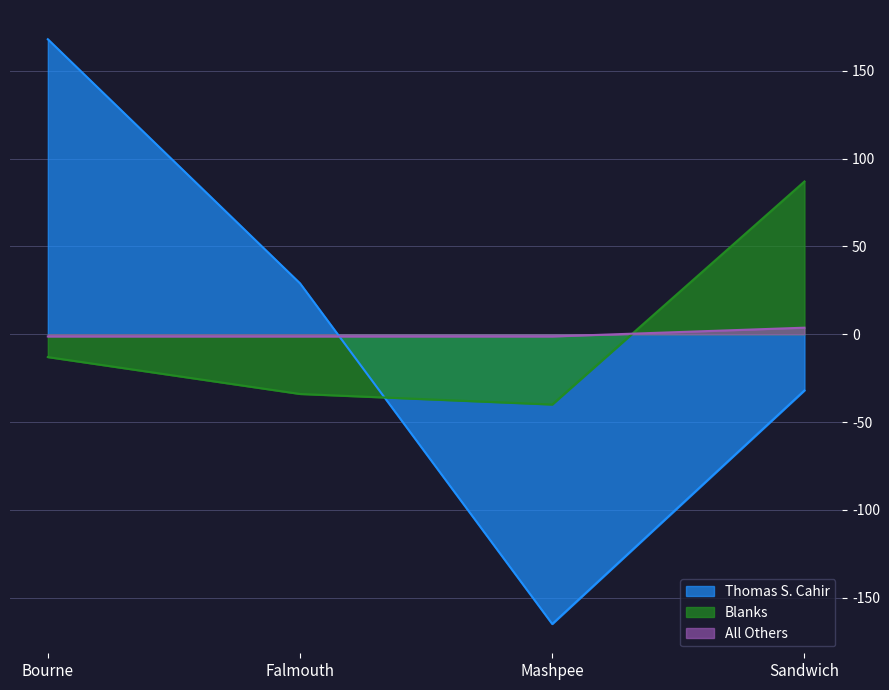

What is the approximate value of Thomas S. Cahir at Mashpee?

-165.0